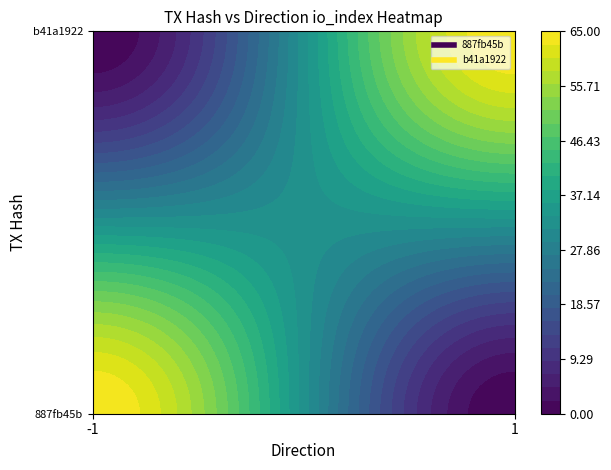

Which series has the widest spread of values?

887fb45b